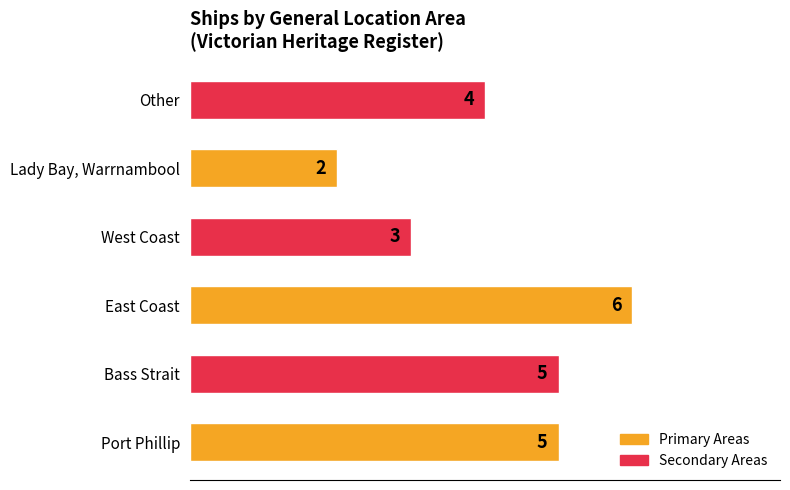

True or false: the data shows 3 at Port Phillip.

False